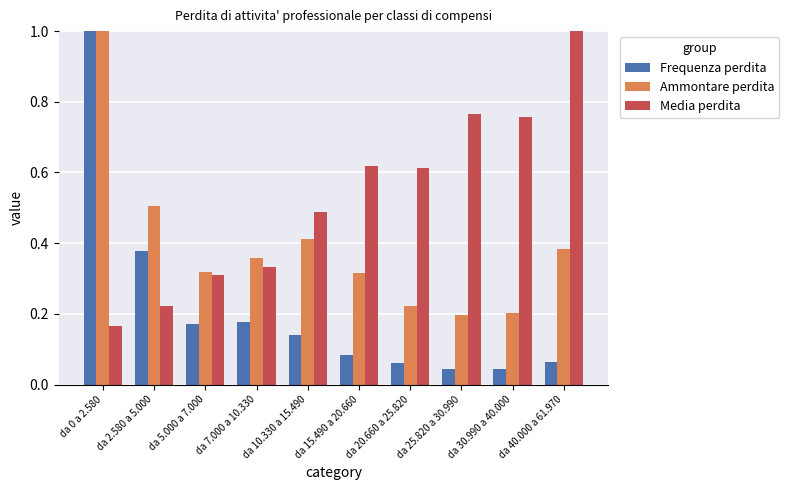

Are the bars grouped side by side (vs. stacked)?

Yes